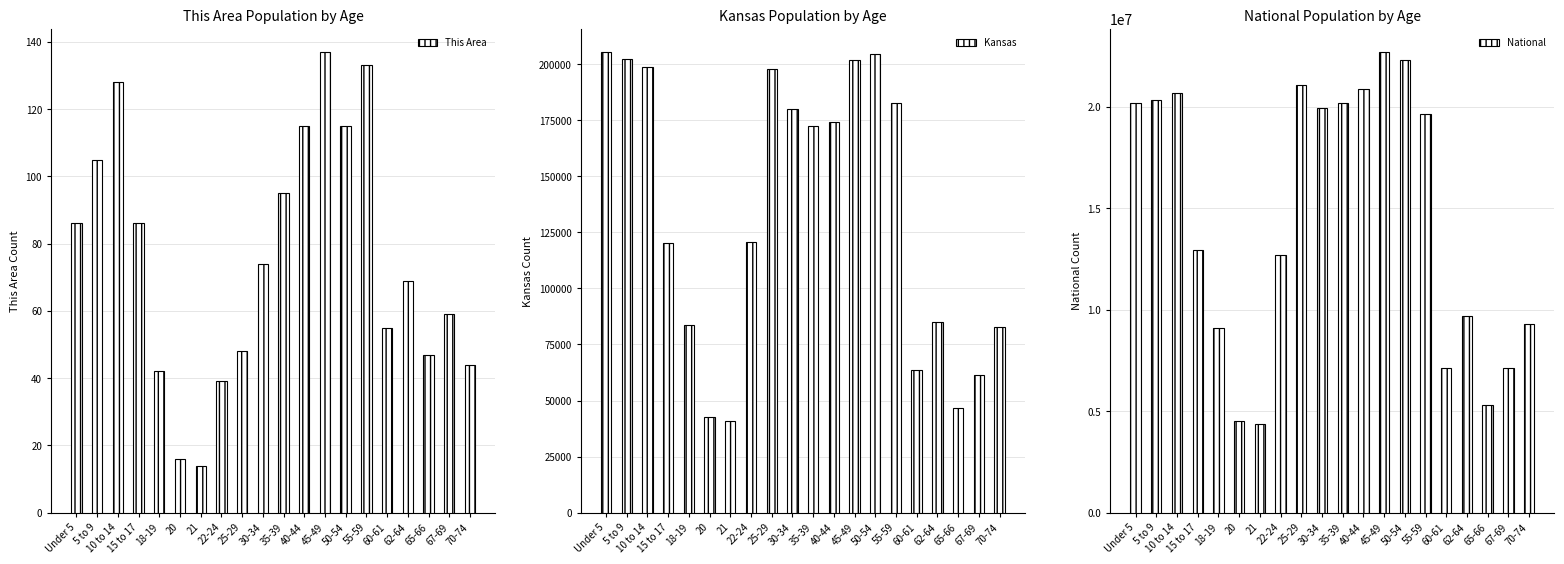

What is the difference between the highest and lowest values at 22-24?

12712537